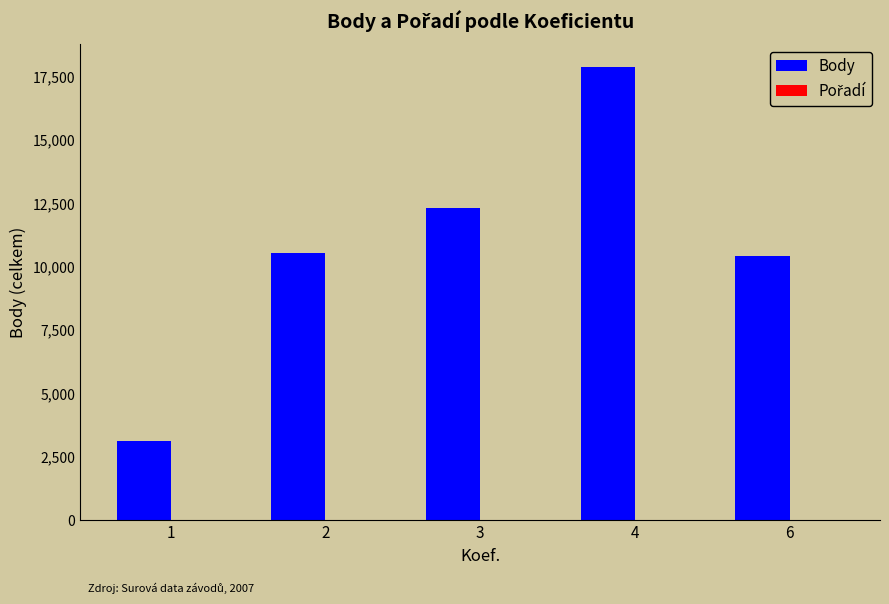

At which category is the sum across all series the highest?

4